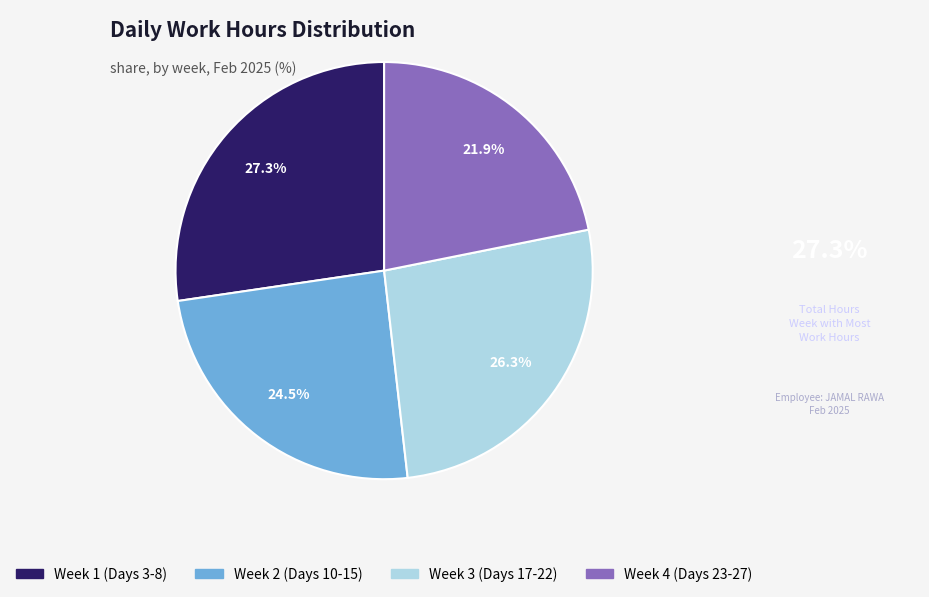

Does any single category account for the majority?

No